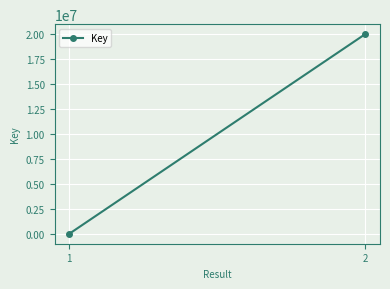

What is the value of the 1st point from the left?

7273